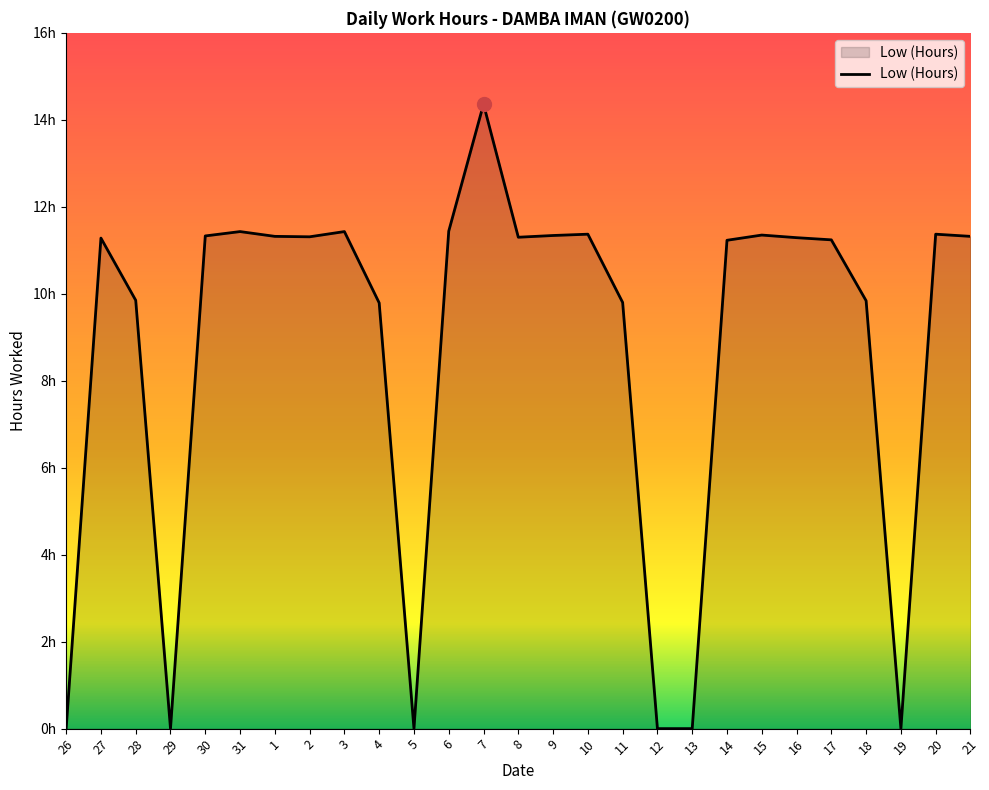

Rank the categories by value from lowest to highest.

26, 29, 5, 12, 13, 19, 4, 11, 18, 28, 14, 17, 27, 16, 8, 2, 1, 21, 30, 9, 15, 10, 20, 31, 3, 6, 7